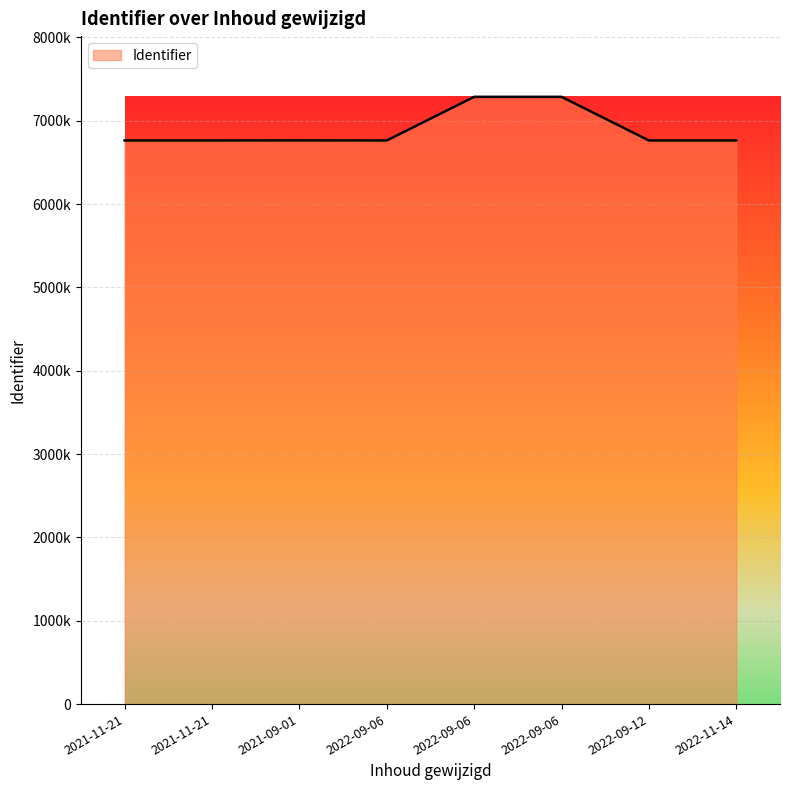

Is it true that the value at 2022-09-06 is 6763916?

True